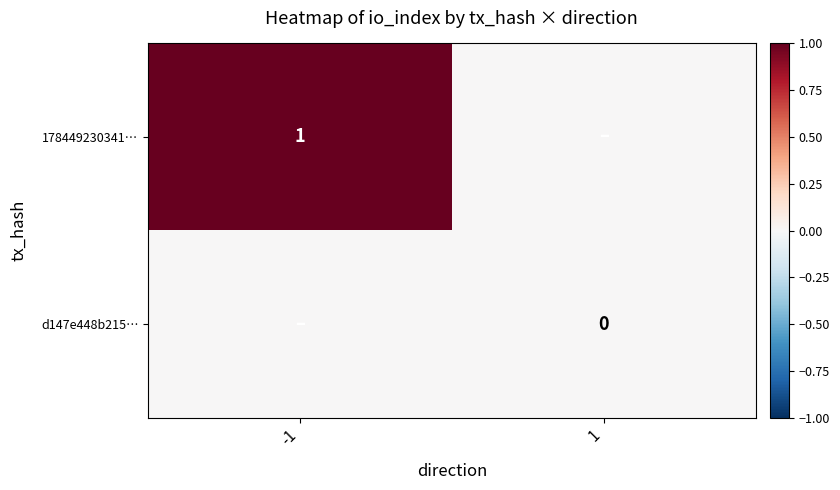

Is it true that 178449230341… equals 1 at -1?

True